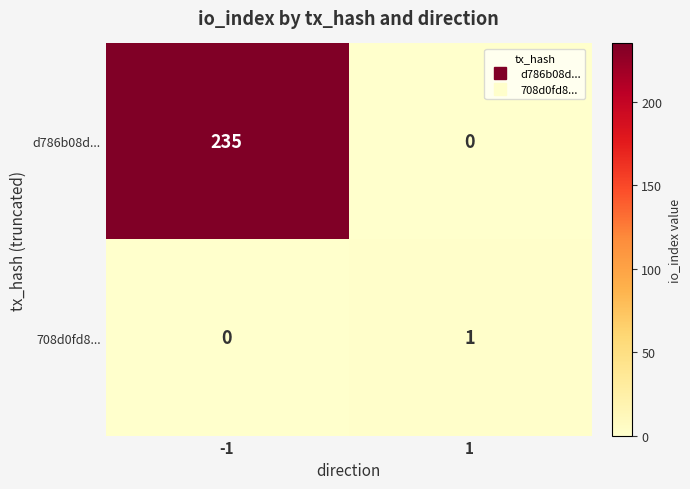

Count the number of categories in the chart.

2